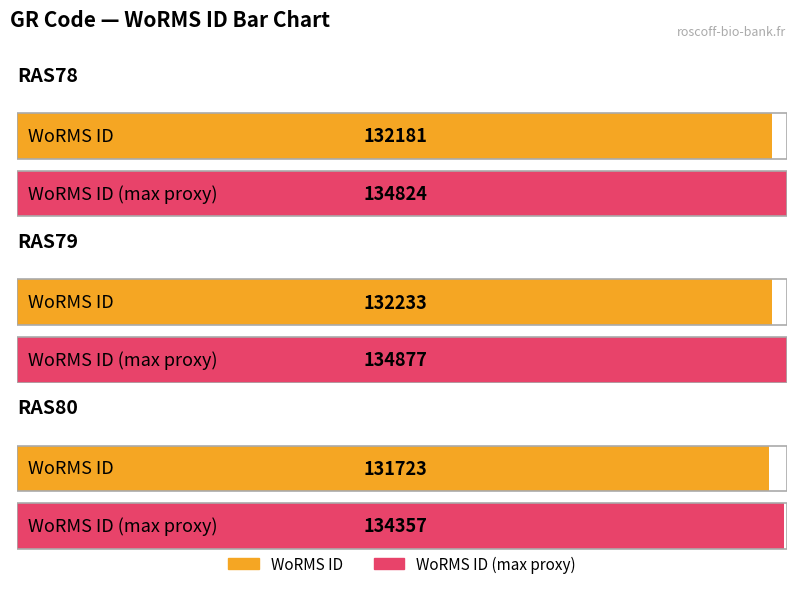

What is the difference between the values at RAS79 and RAS80?

510